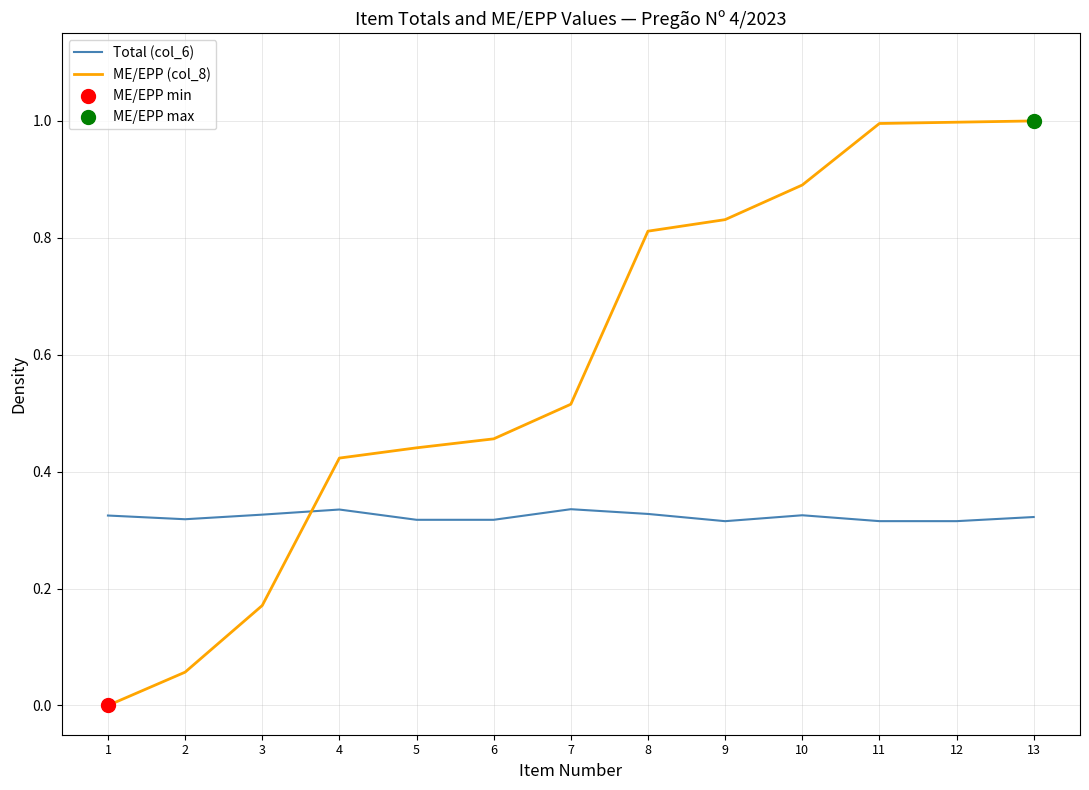

List the series in order of their overall mean, highest first.

ME/EPP (col_8), Total (col_6)